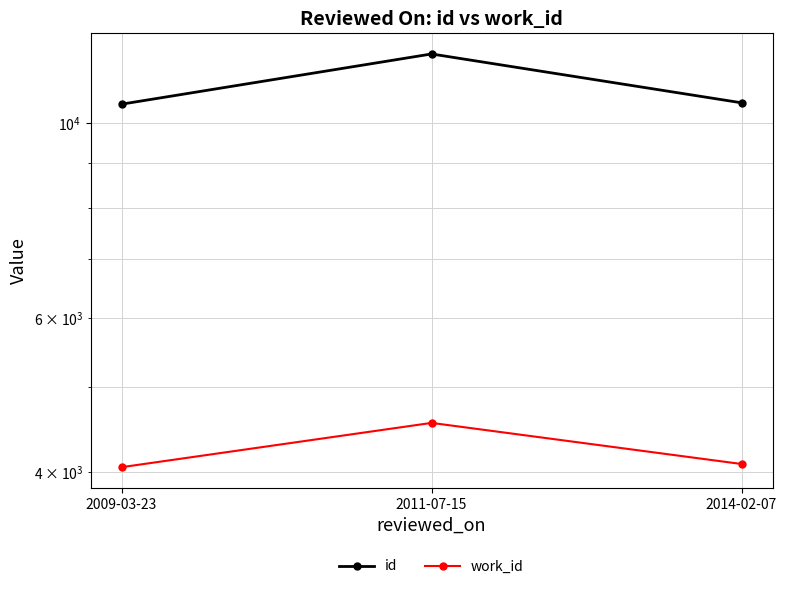

What is the sum of the id values at 2014-02-07 and 2009-03-23?

21034